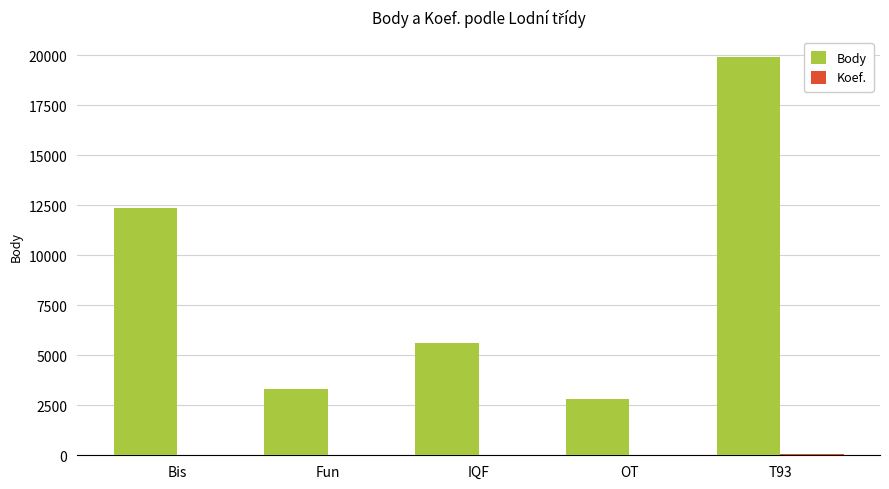

What is the spread (max minus min) of values at Bis?

12353